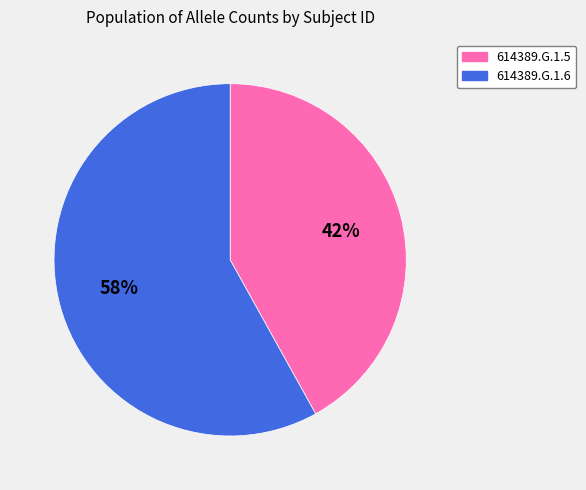

To the nearest percent, what portion does 614389.G.1.5 represent?

42%